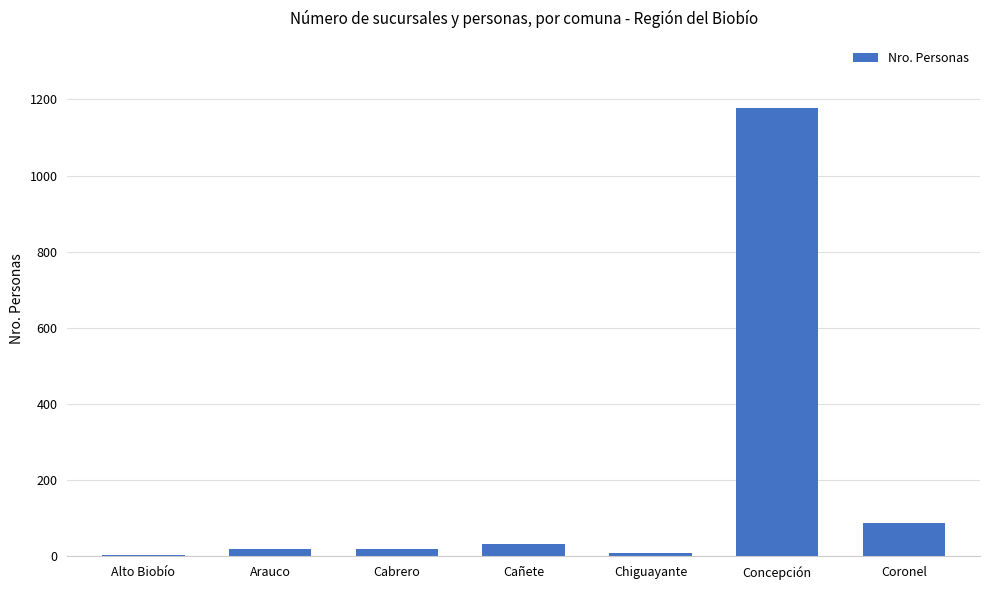

What is the sum of all values?

1346